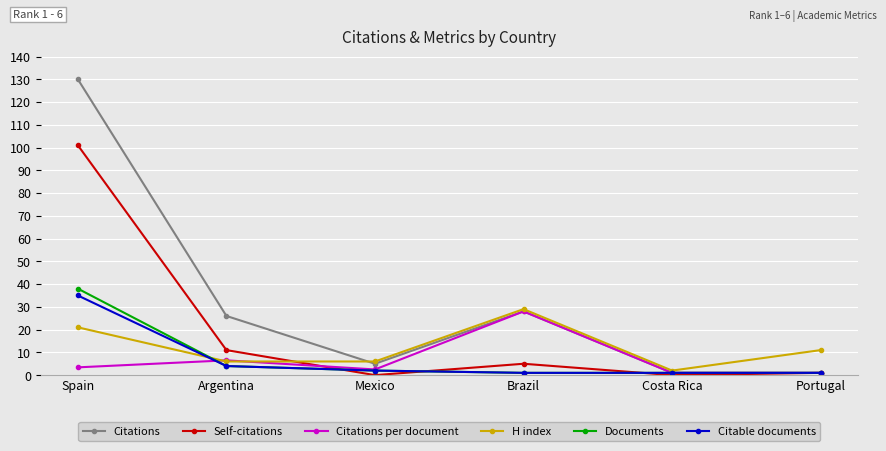

At which label is Documents closest to 19?

Argentina